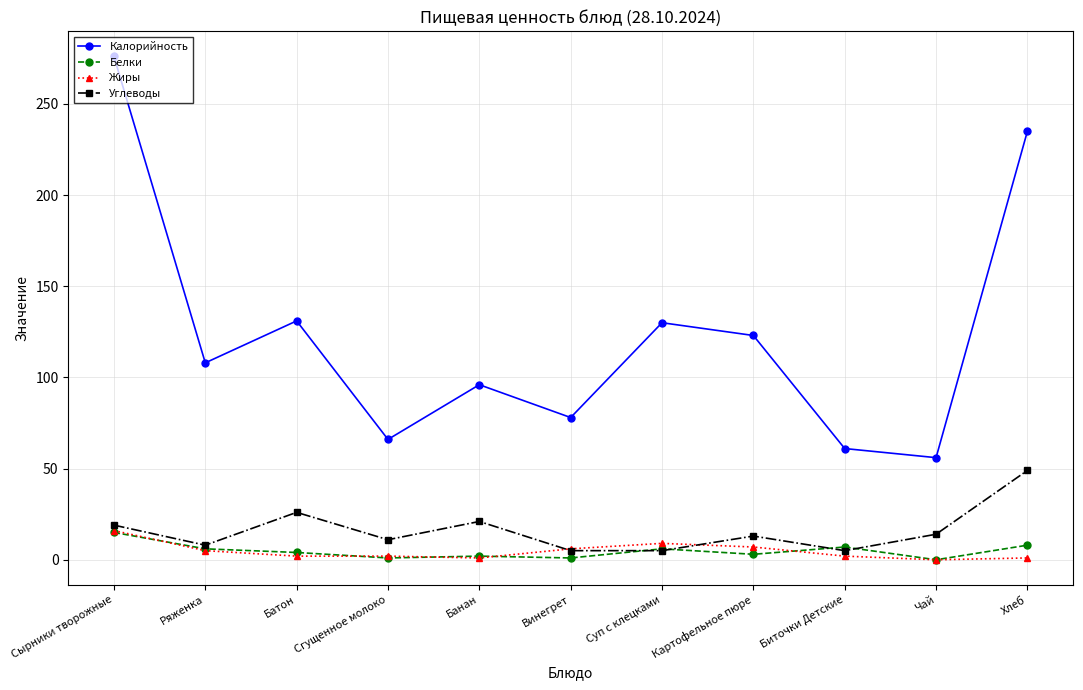

What is the label of the 4th point from the left?

Сгущенное молоко